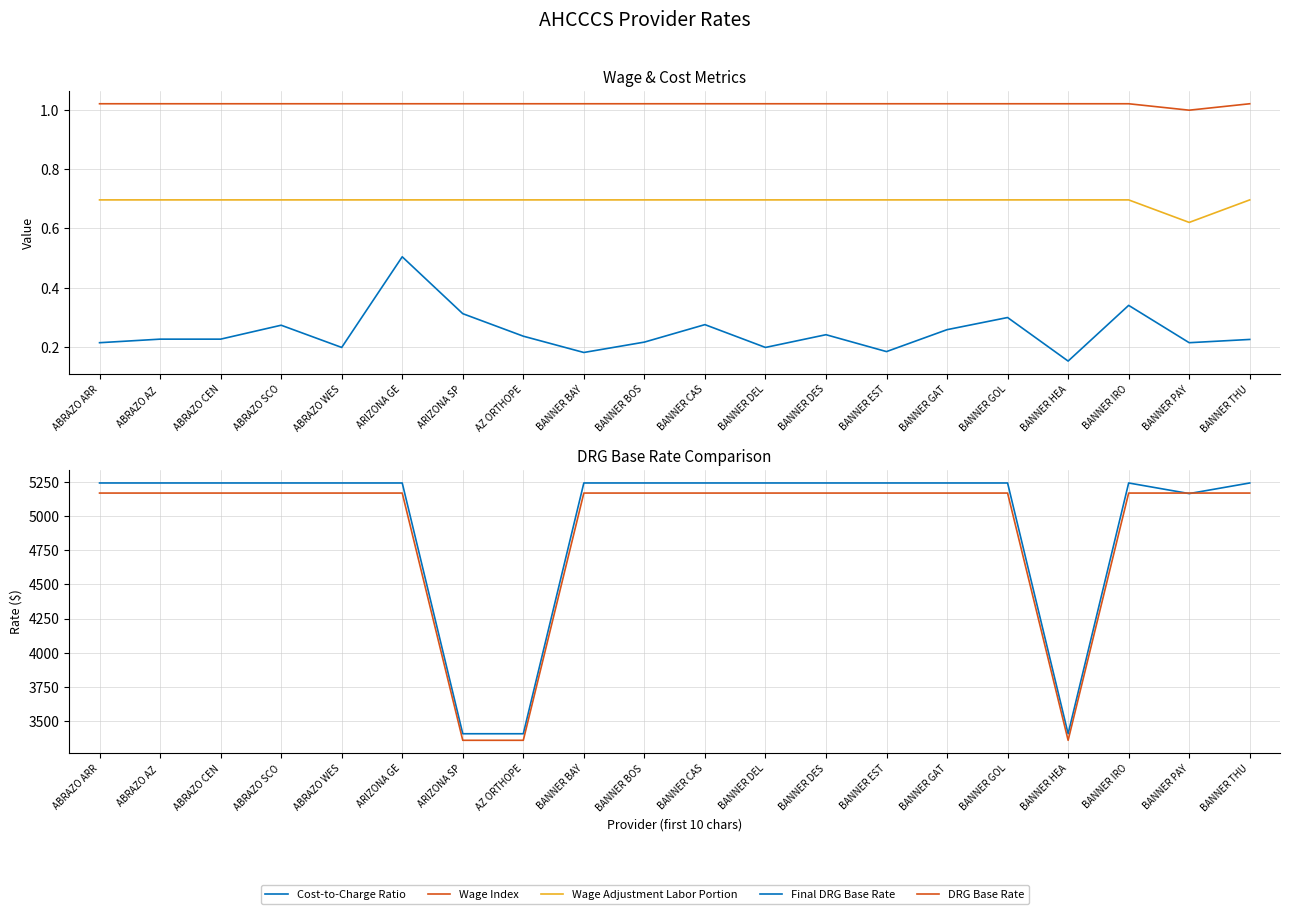

Between BANNER BOS and AZ ORTHOPE, which is larger?

AZ ORTHOPE